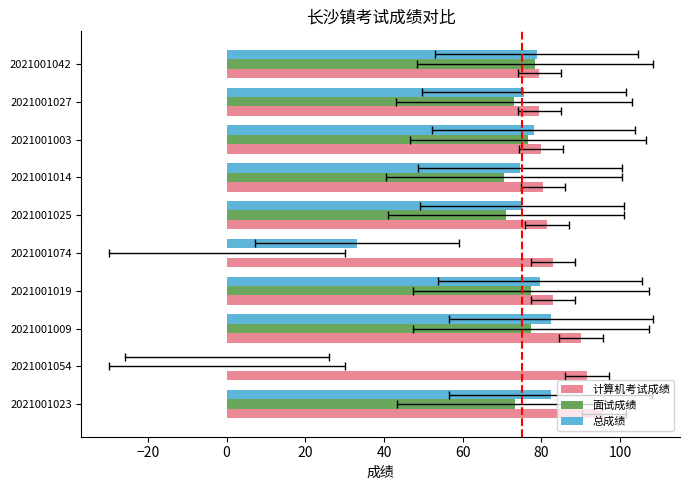

At how many categories does at least one series exceed 48?

10